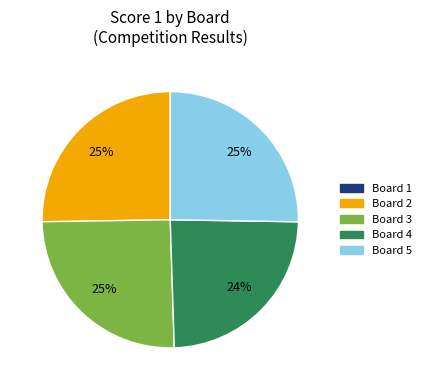

Is there a majority slice in this chart?

No